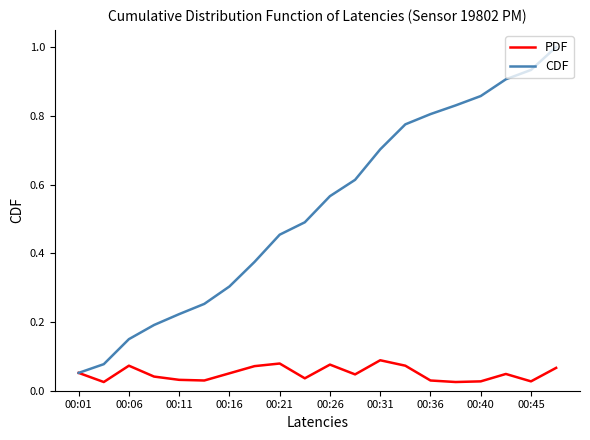

What are all the series names shown in the legend?

PDF, CDF